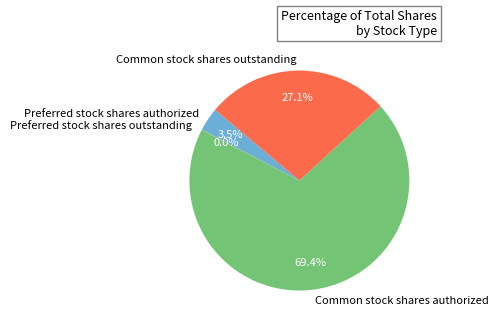

Between Preferred stock shares authorized and Common stock shares authorized, which is larger?

Common stock shares authorized